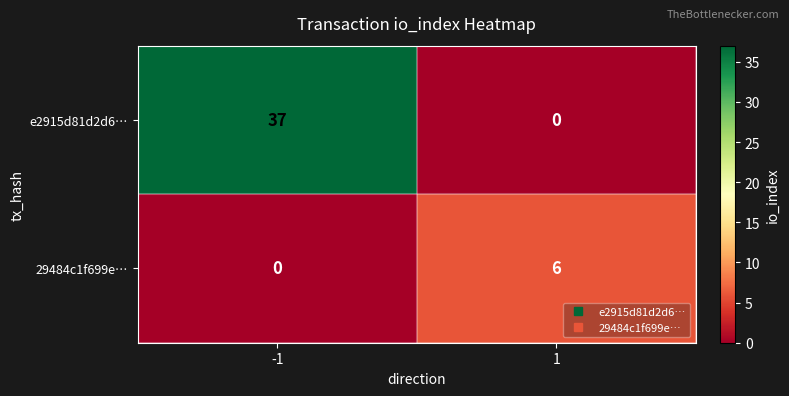

What is the difference between the 29484c1f699e… values at -1 and 1?

6